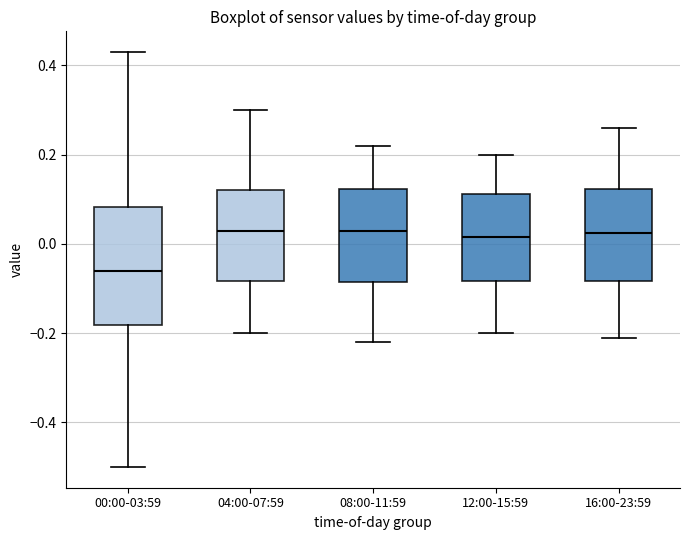

Which box is the tallest, from its lower edge to its upper edge?

00:00-03:59